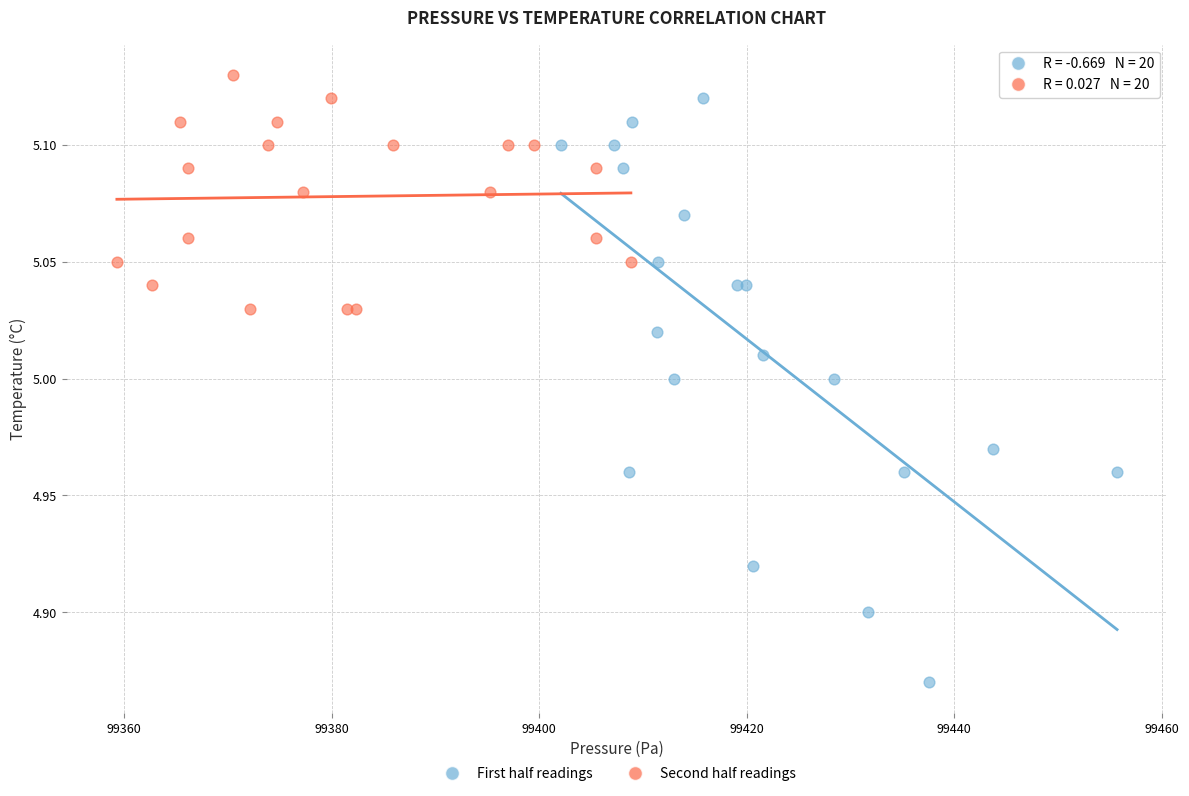

Which series has the widest spread of Y values?

First half readings